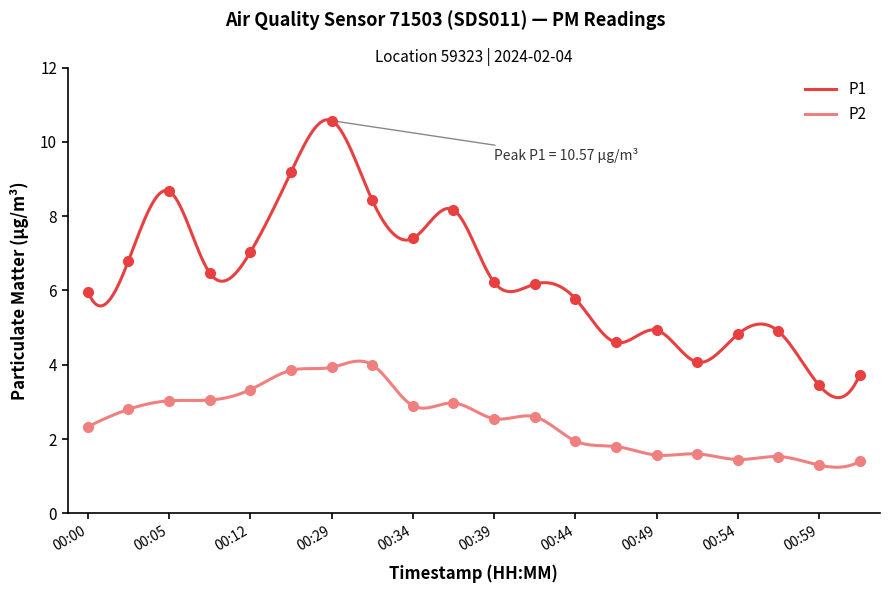

Is the value of P1 at 00:34 greater than the value of P2 at 00:54?

Yes